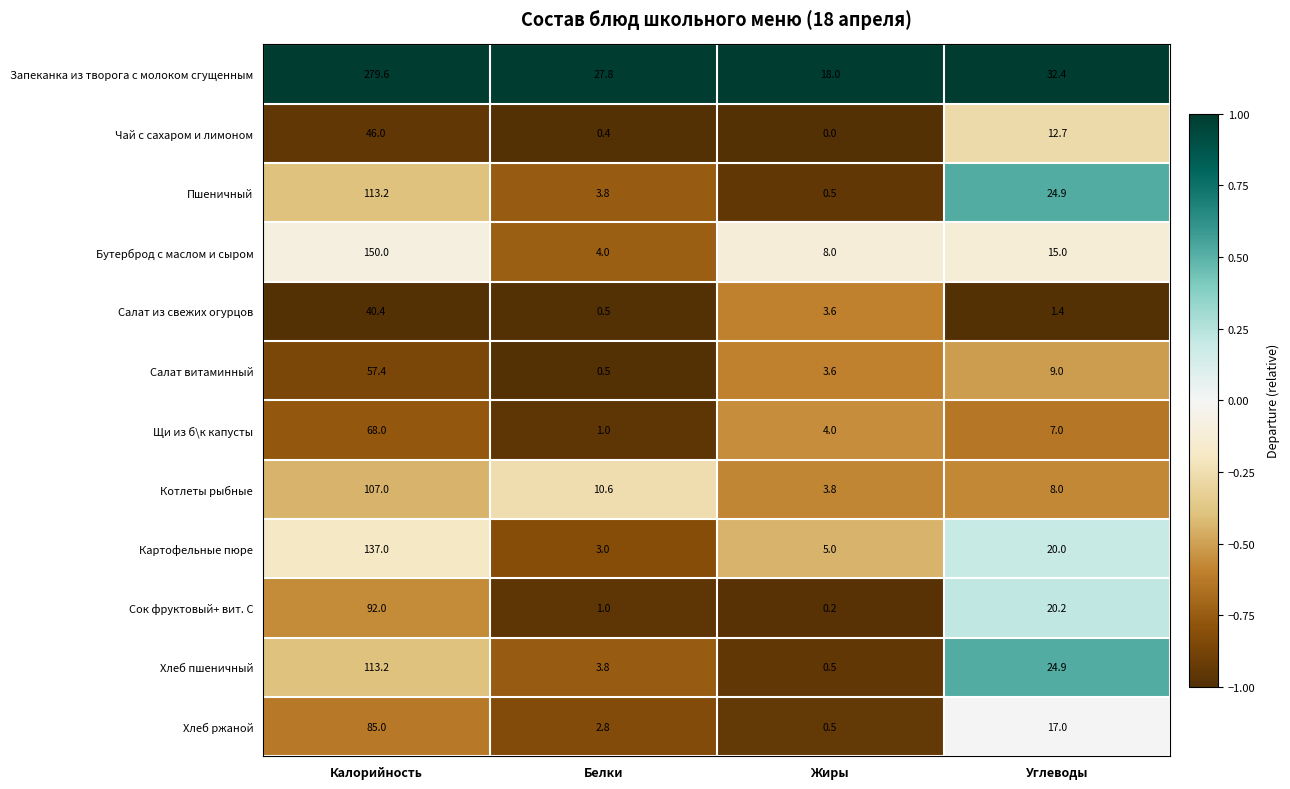

At which label does Хлеб пшеничный reach its peak?

Калорийность